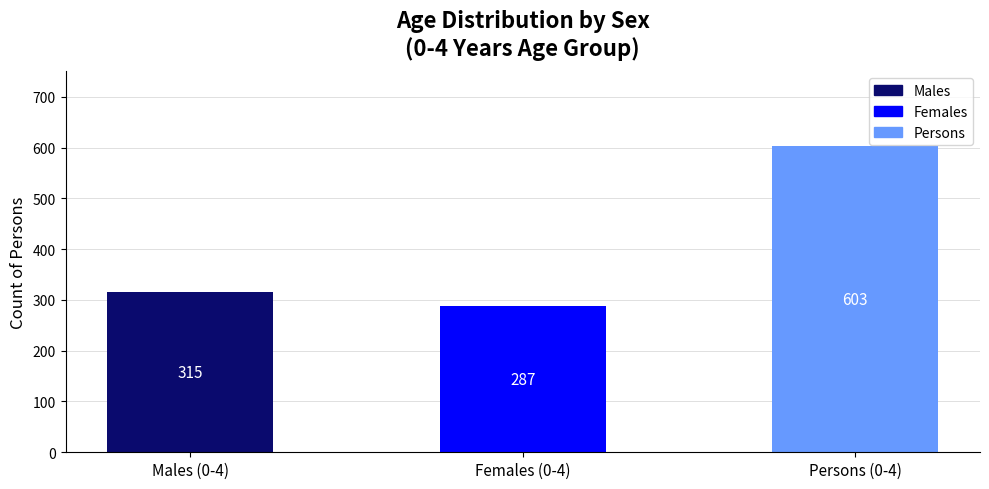

List the labels in order of value, smallest first.

Females (0-4), Males (0-4), Persons (0-4)